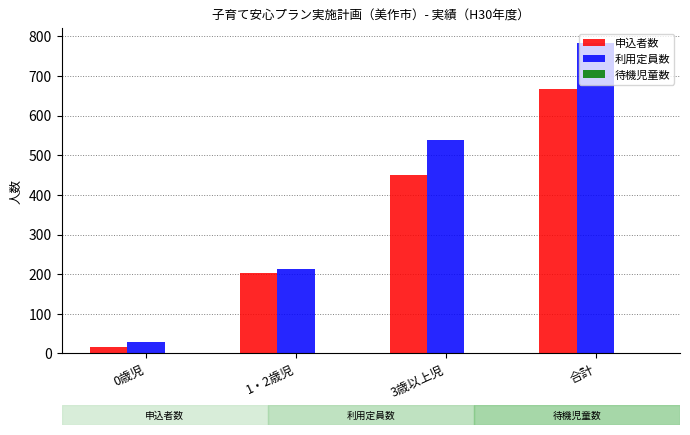

Does the chart contain stacked bars?

No